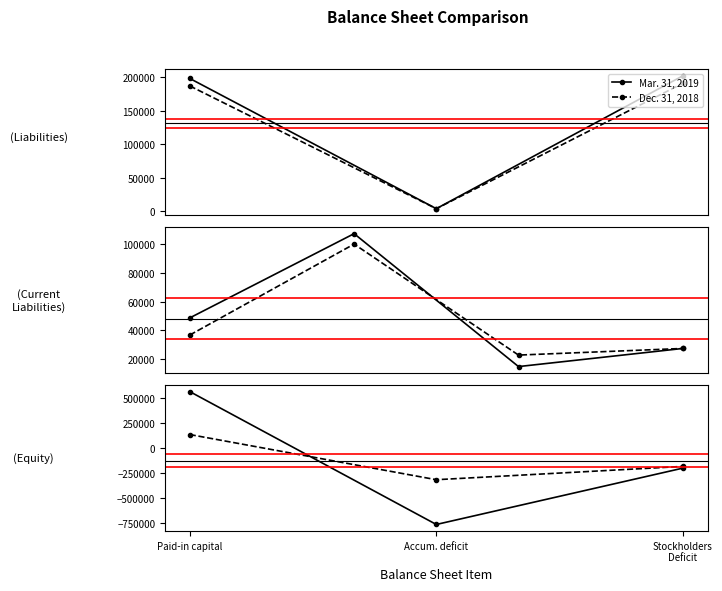

What position from the left is Accum. deficit?

2